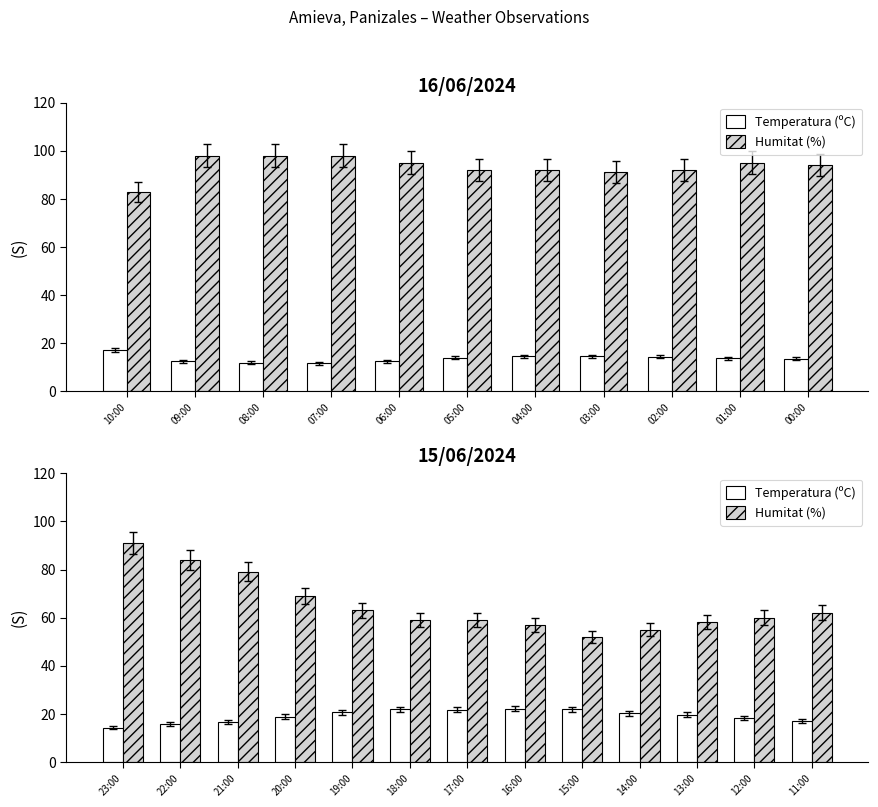

Rank the series by their maximum value, from lowest to highest.

Temperatura (ºC), Humitat (%)